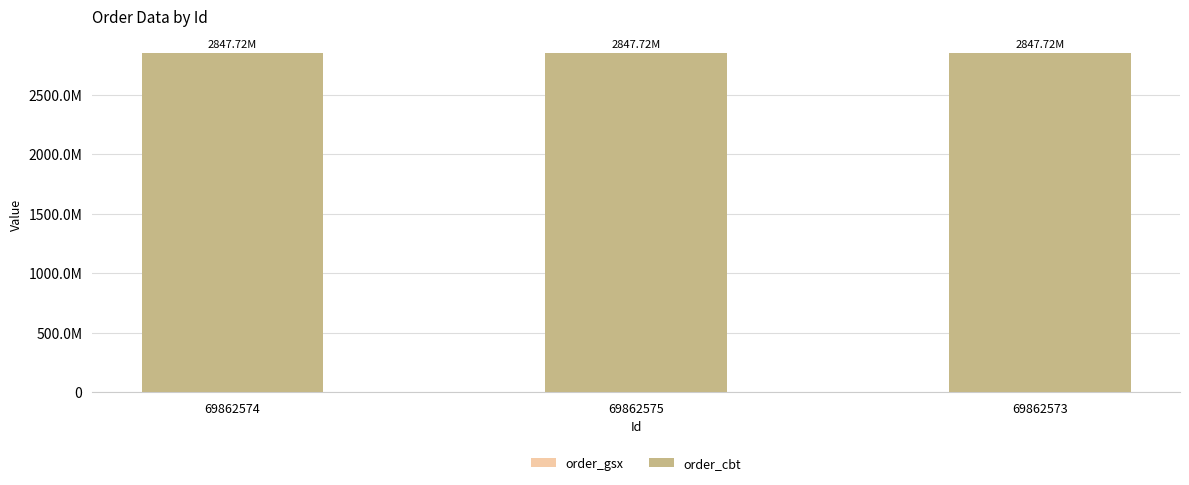

Which series has the widest spread of values?

order_gsx